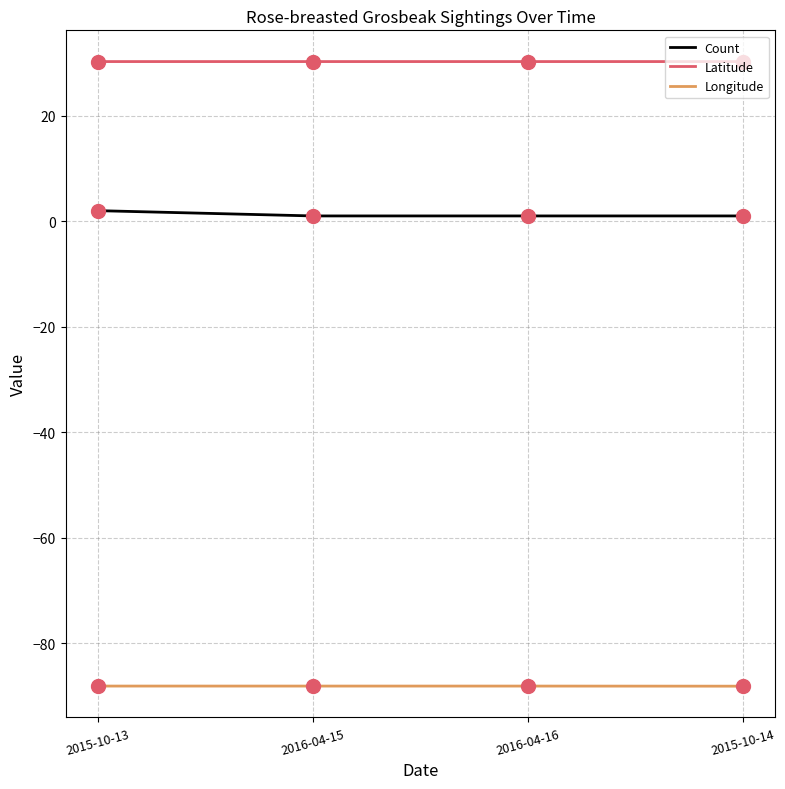

What are all the series names shown in the legend?

Count, Latitude, Longitude